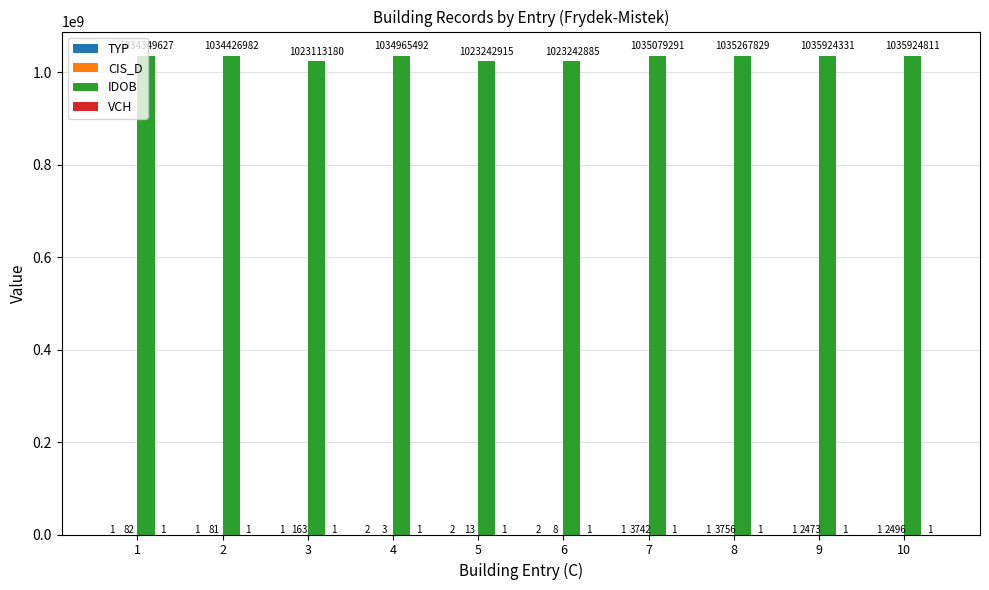

True or false: IDOB has a value of 536307527 at 9.

False